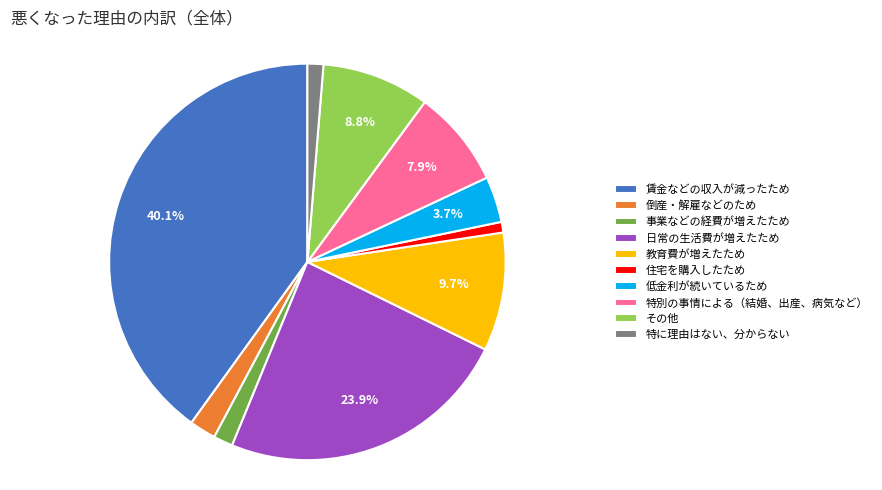

Is there any slice that represents more than half of the pie?

No